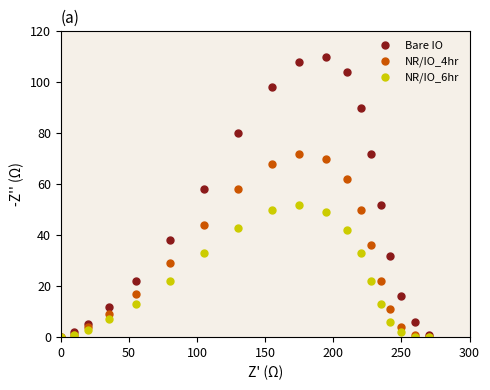

True or false: Bare IO has more than 2 points higher than both neighbors.

False